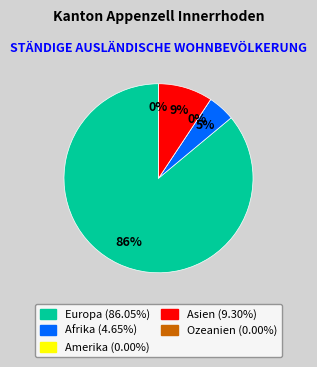

To the nearest percent, what percentage of the pie is Europa?

86%